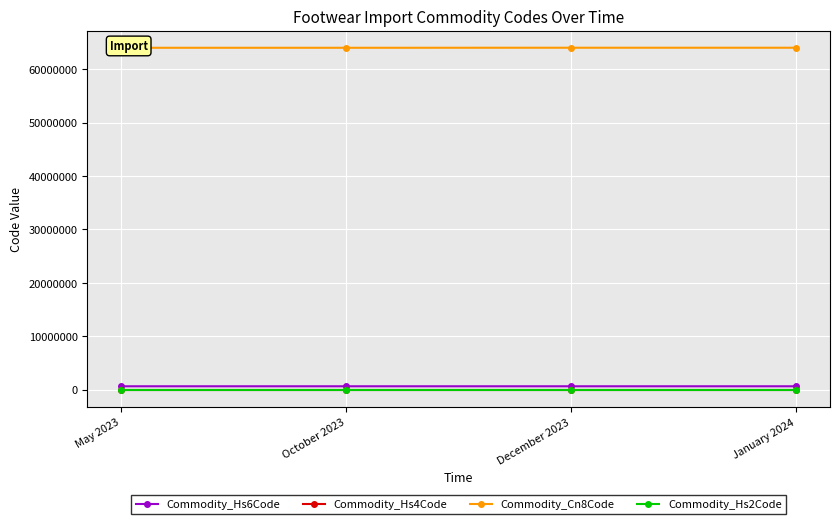

True or false: Commodity_Hs6Code has more than 1 points higher than both neighbors.

False